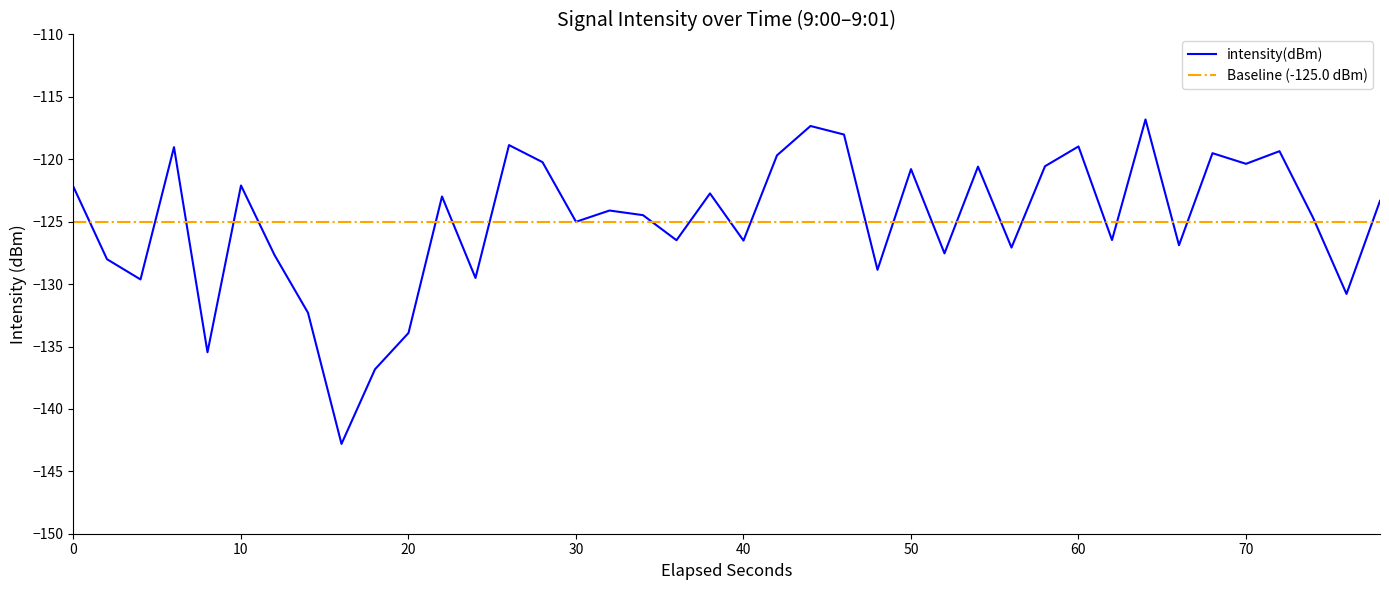

True or false: intensity(dBm) has a value of -175.9 at 10.

False